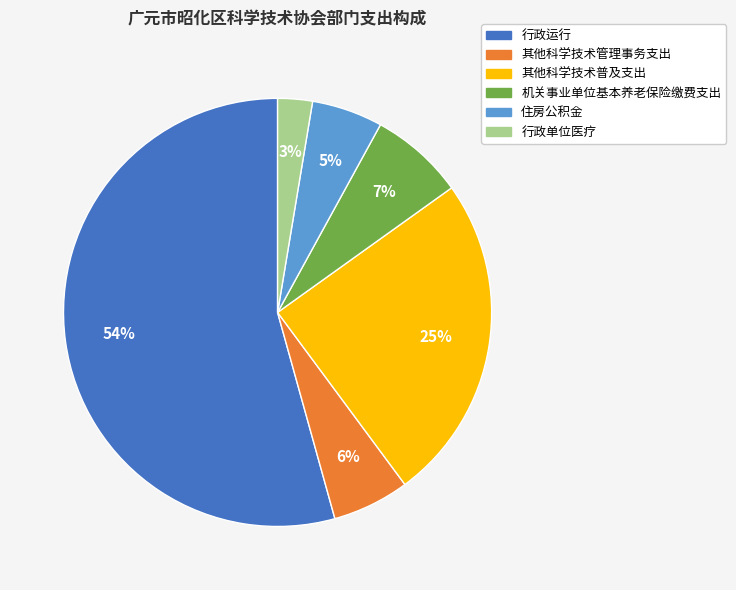

To the nearest percent, what is the combined percentage of 住房公积金 and 其他科学技术普及支出?

30%